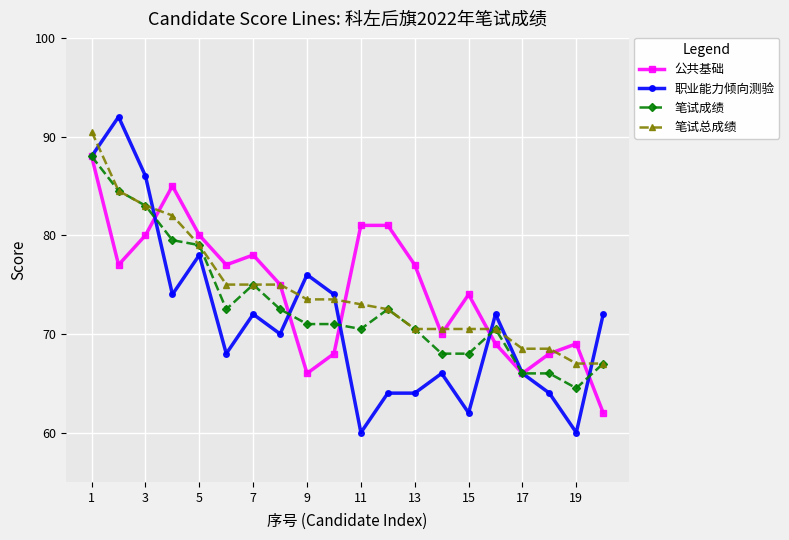

What is the greatest value displayed?

92.0